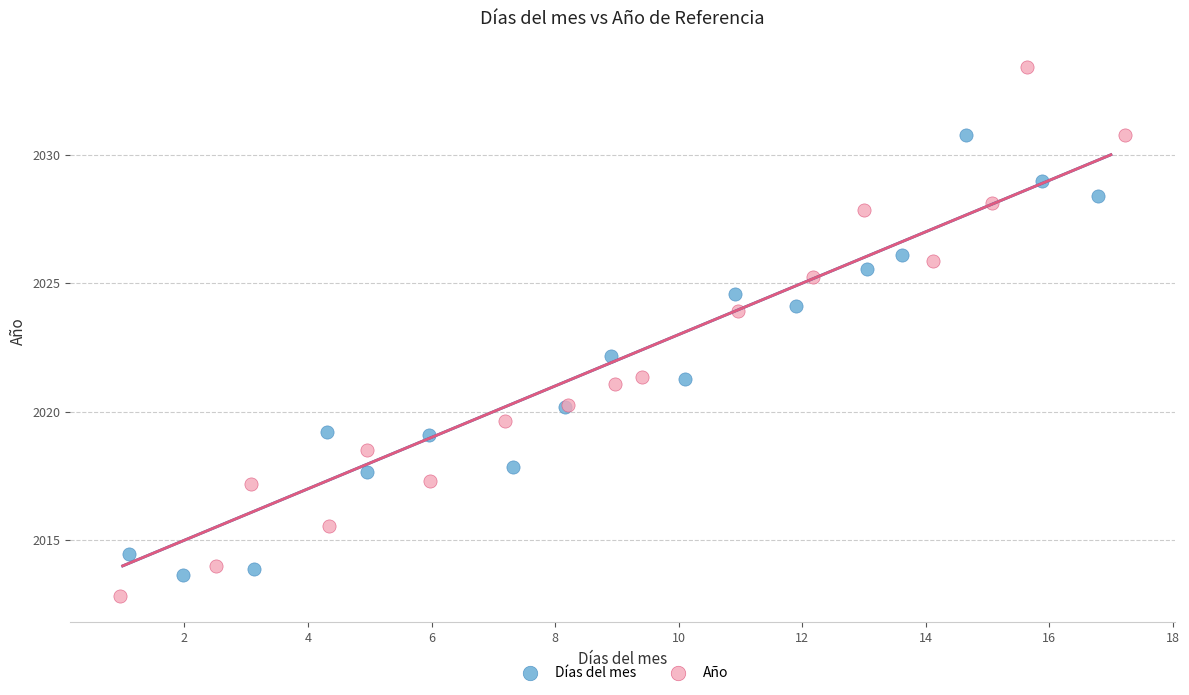

Which series contains the lowest Y value?

Año